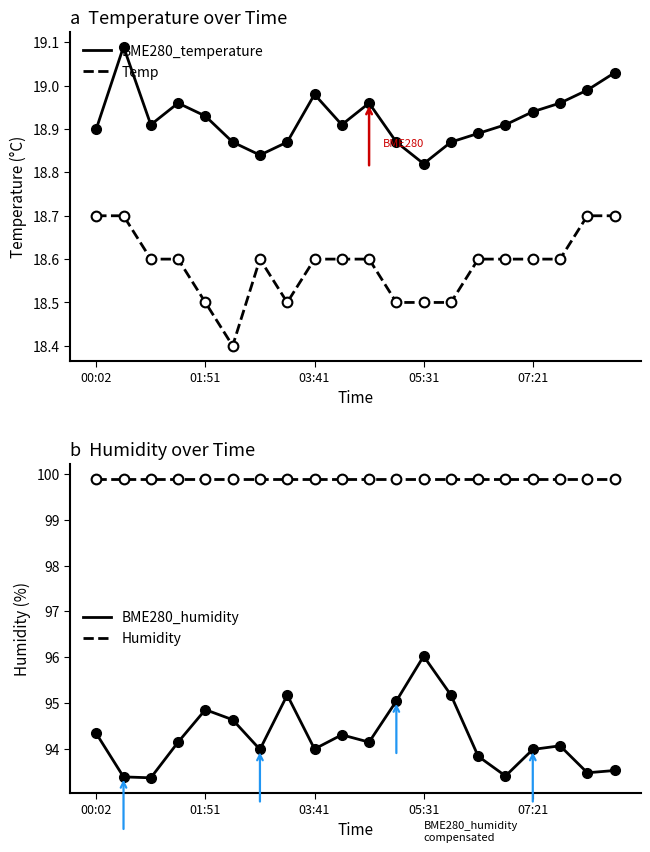

The BME280_humidity series shows 38.1 at 15. True or false?

False